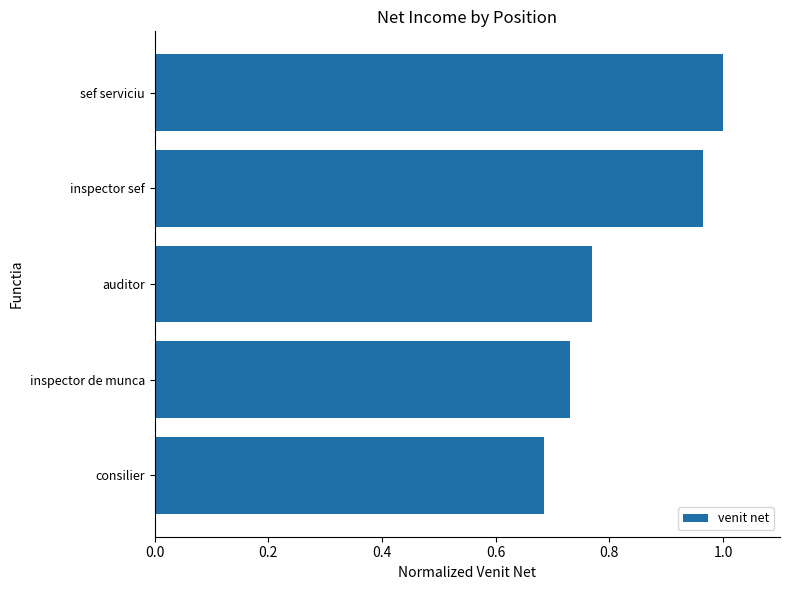

Where is the data nearest to the value 0?

consilier